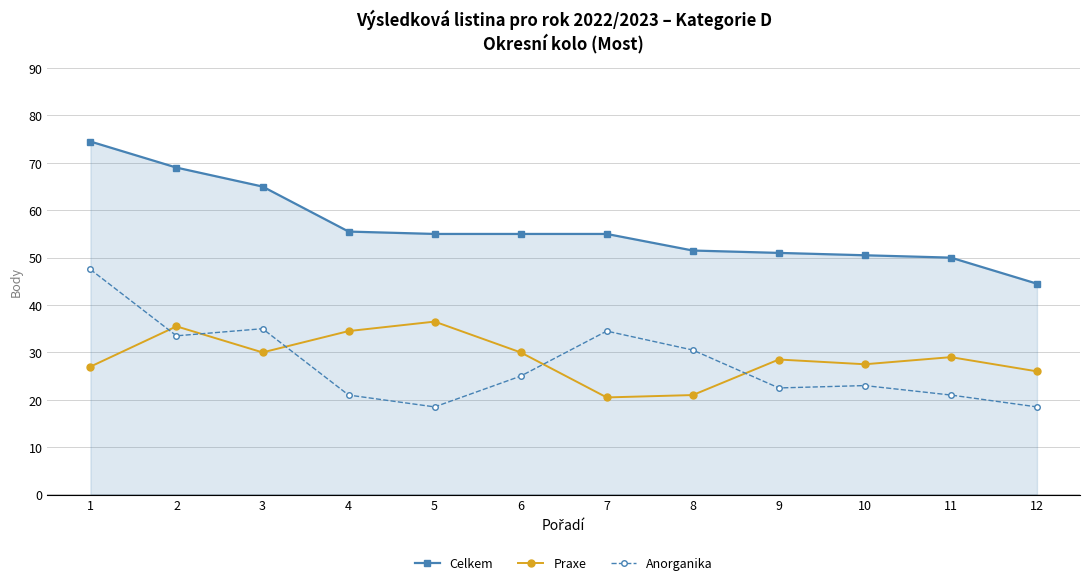

What is the value of the Celkem point at the 4th from the left?

55.5